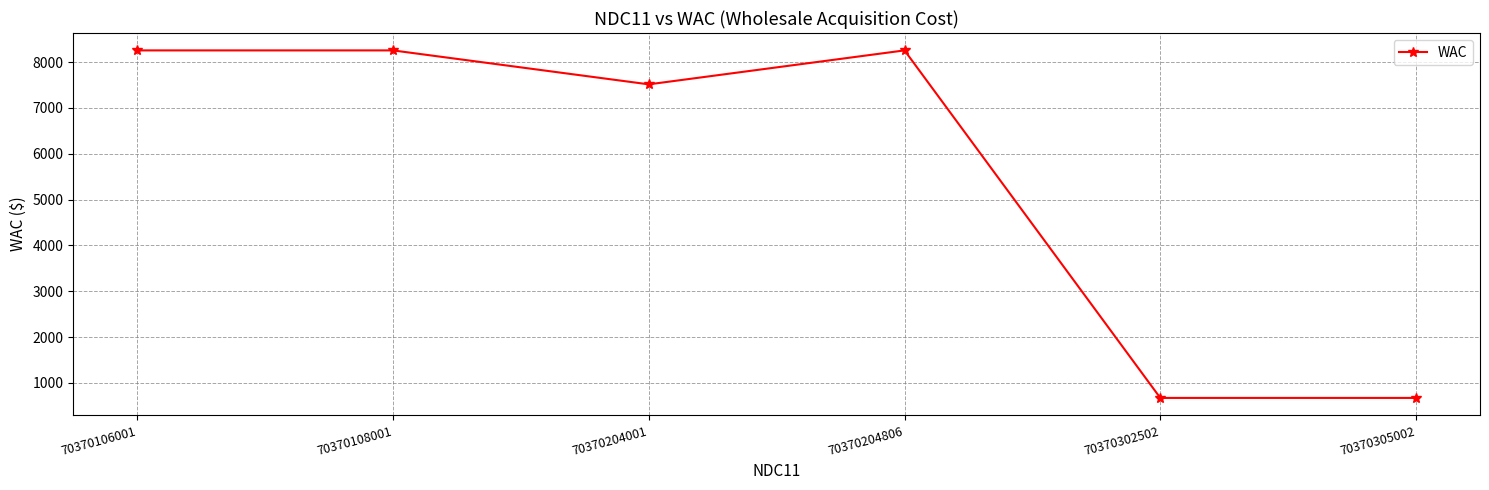

Is it true that the value at 70370204806 is 8255.0?

True